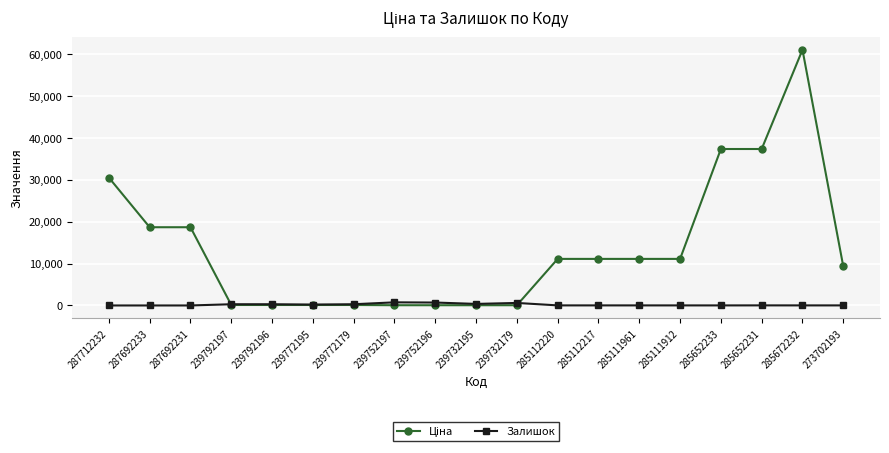

What is the sum of the Залишок values at 239752196 and 239792196?

988.0